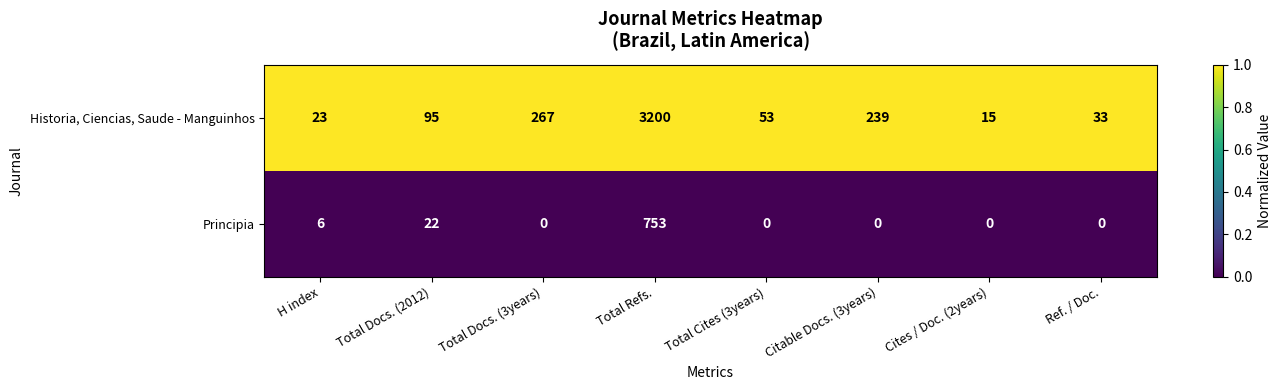

List the series in order of their peak value, lowest first.

Principia, Historia, Ciencias, Saude - Manguinhos